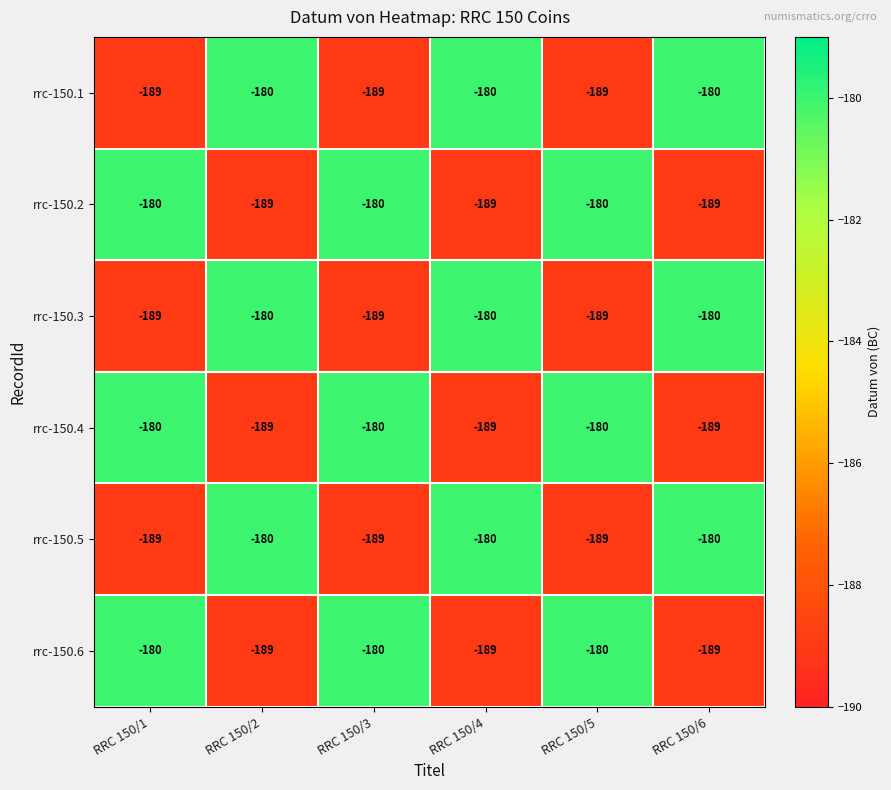

At how many categories does at least one series exceed -183?

6